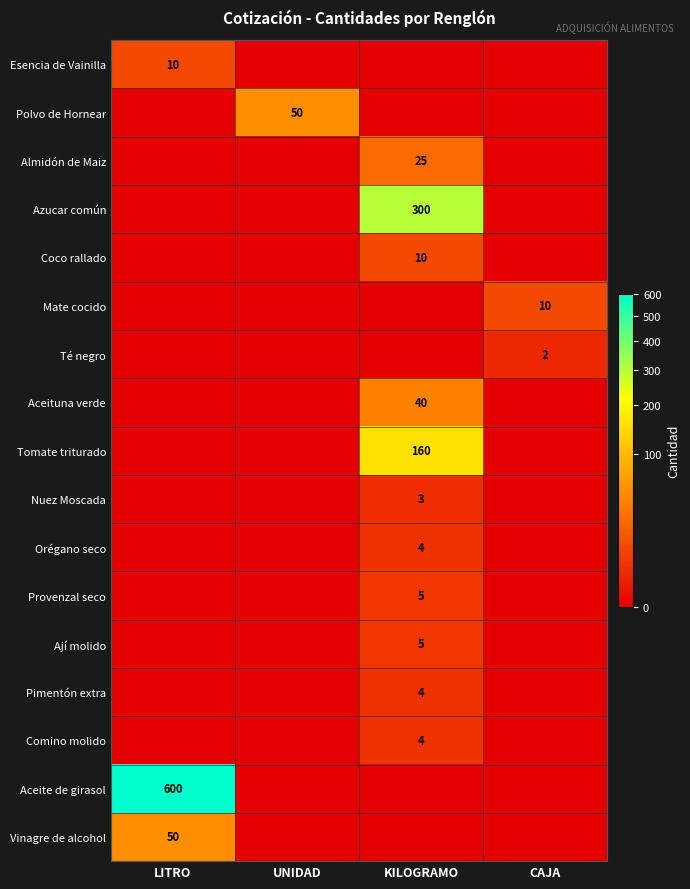

At which label is Vinagre de alcohol closest to 25?

LITRO